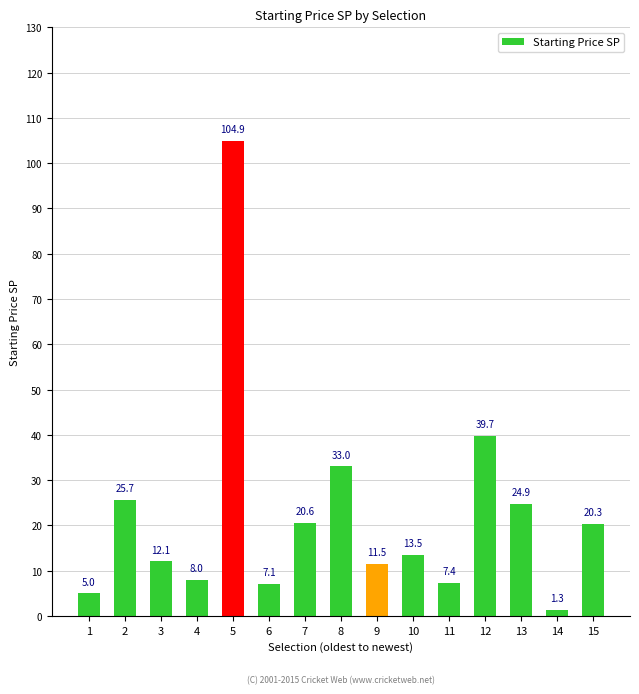

What is the sum of the values at 13 and 15?

45.2